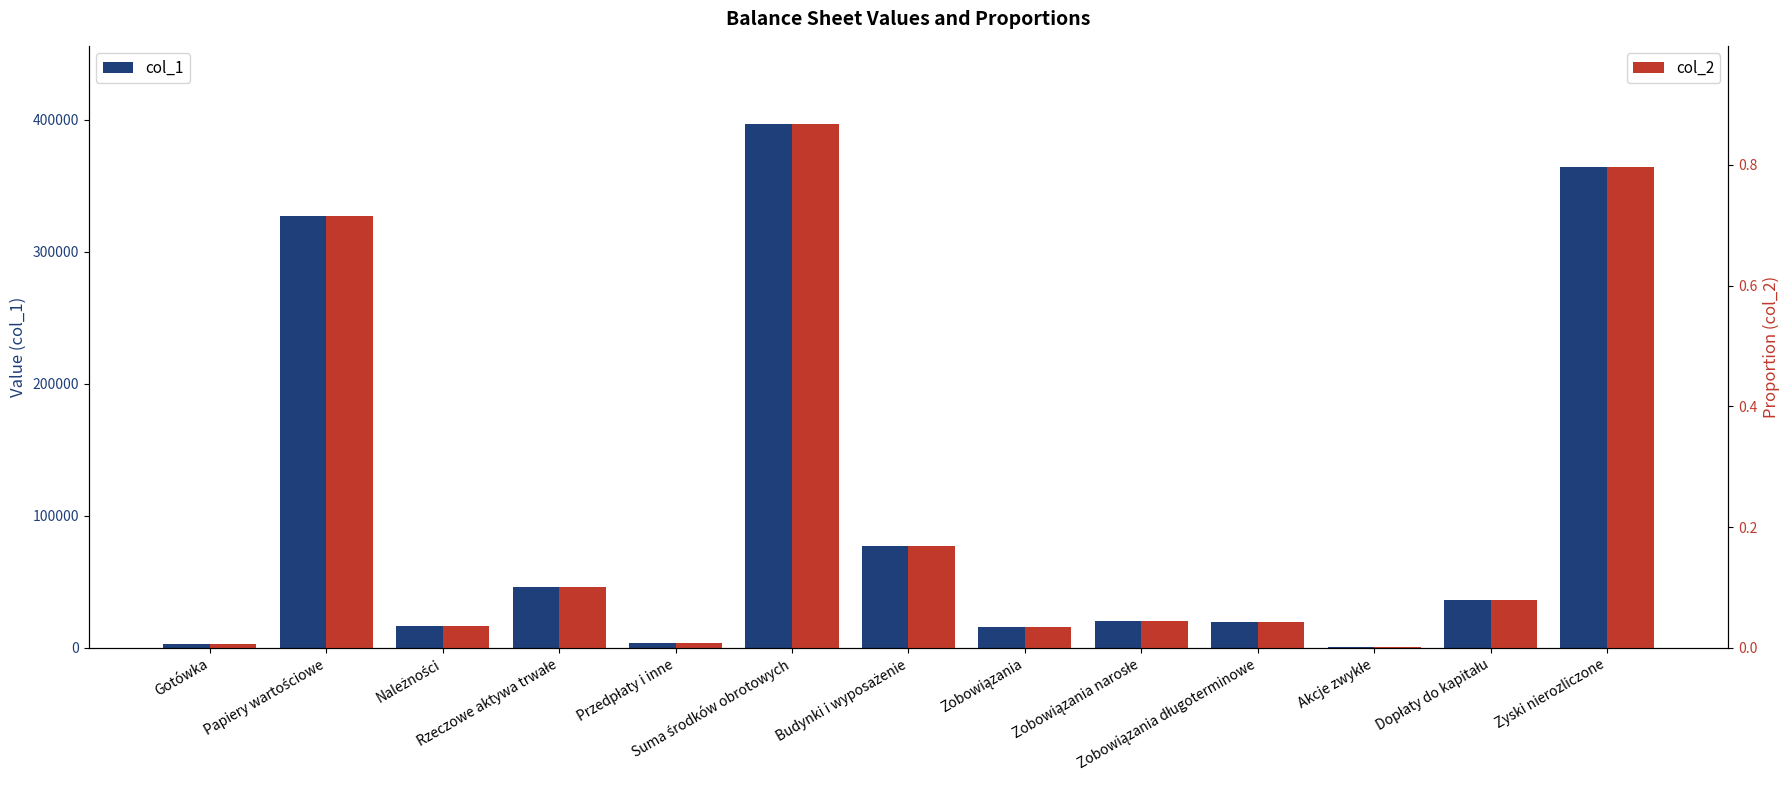

True or false: col_1 has a value of 2862.1 at Gotówka.

True